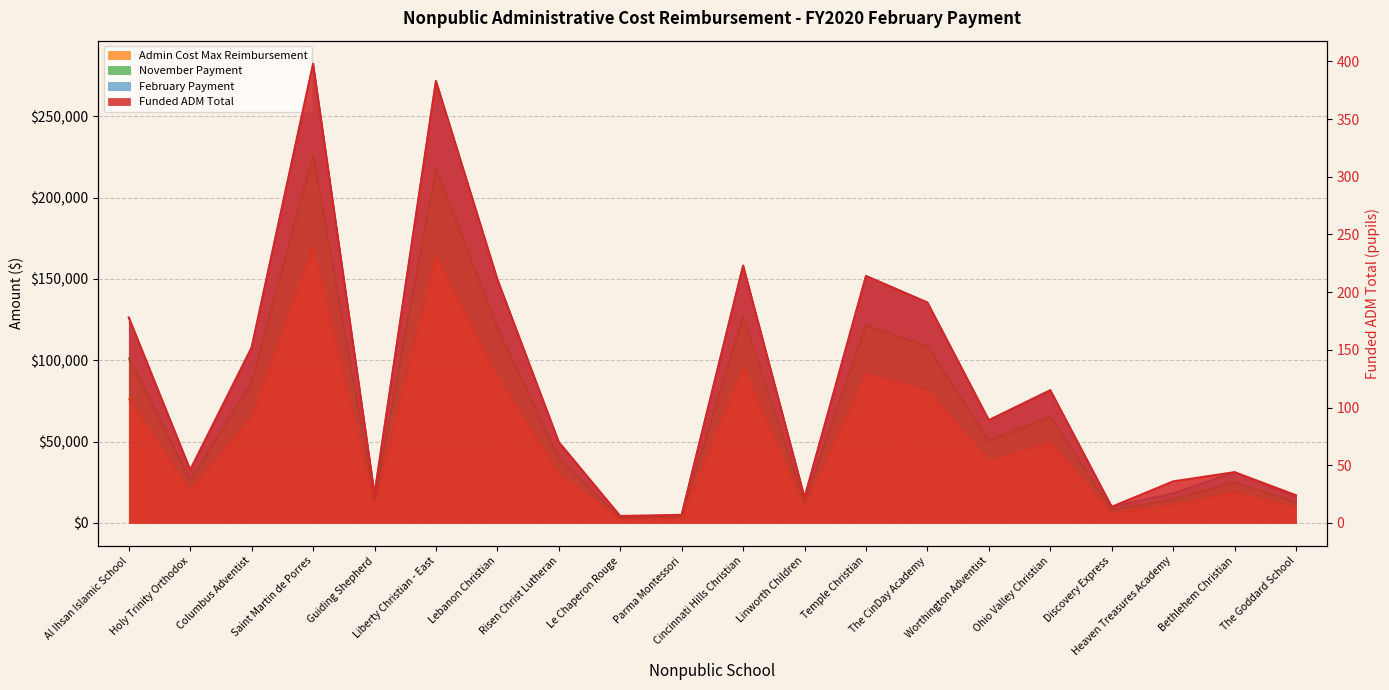

How many data points in November Payment are less than 50595?

10